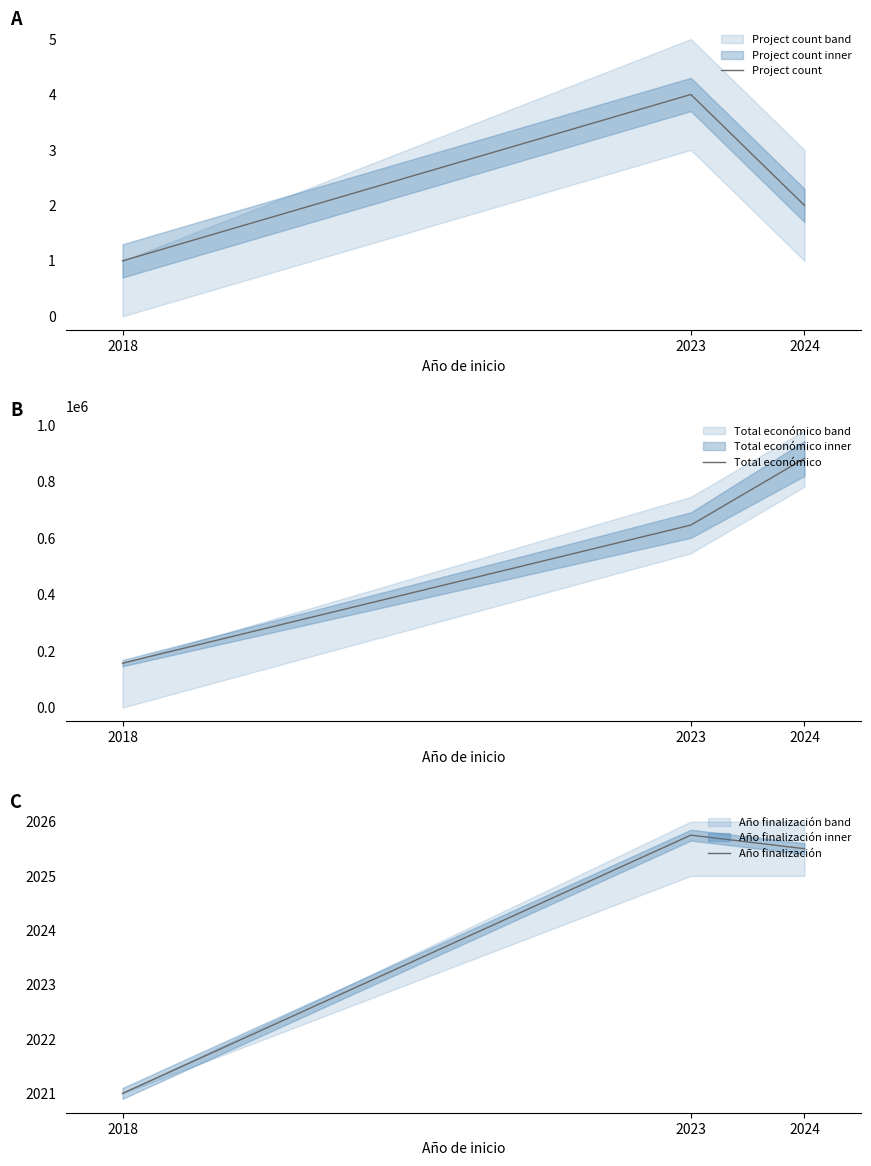

At which label does Año finalización reach its minimum?

2018